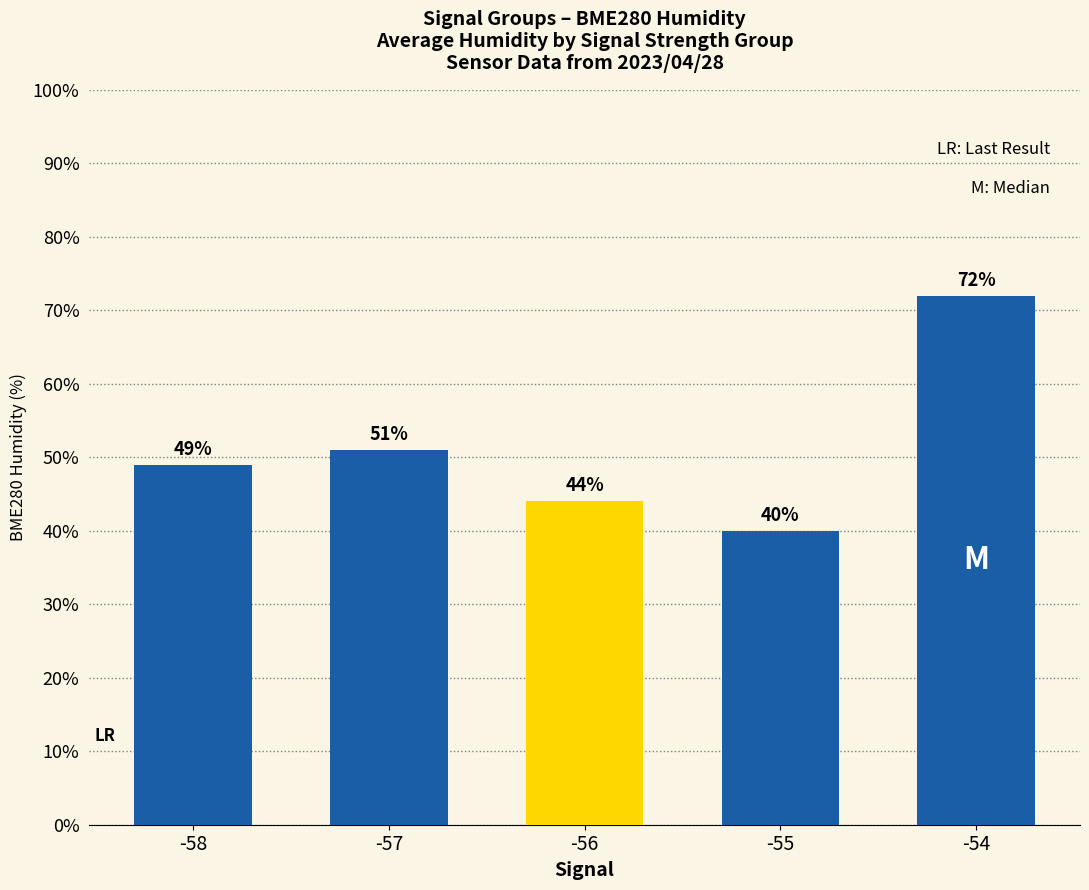

What is the value of the 2nd bar from the left?

51.0